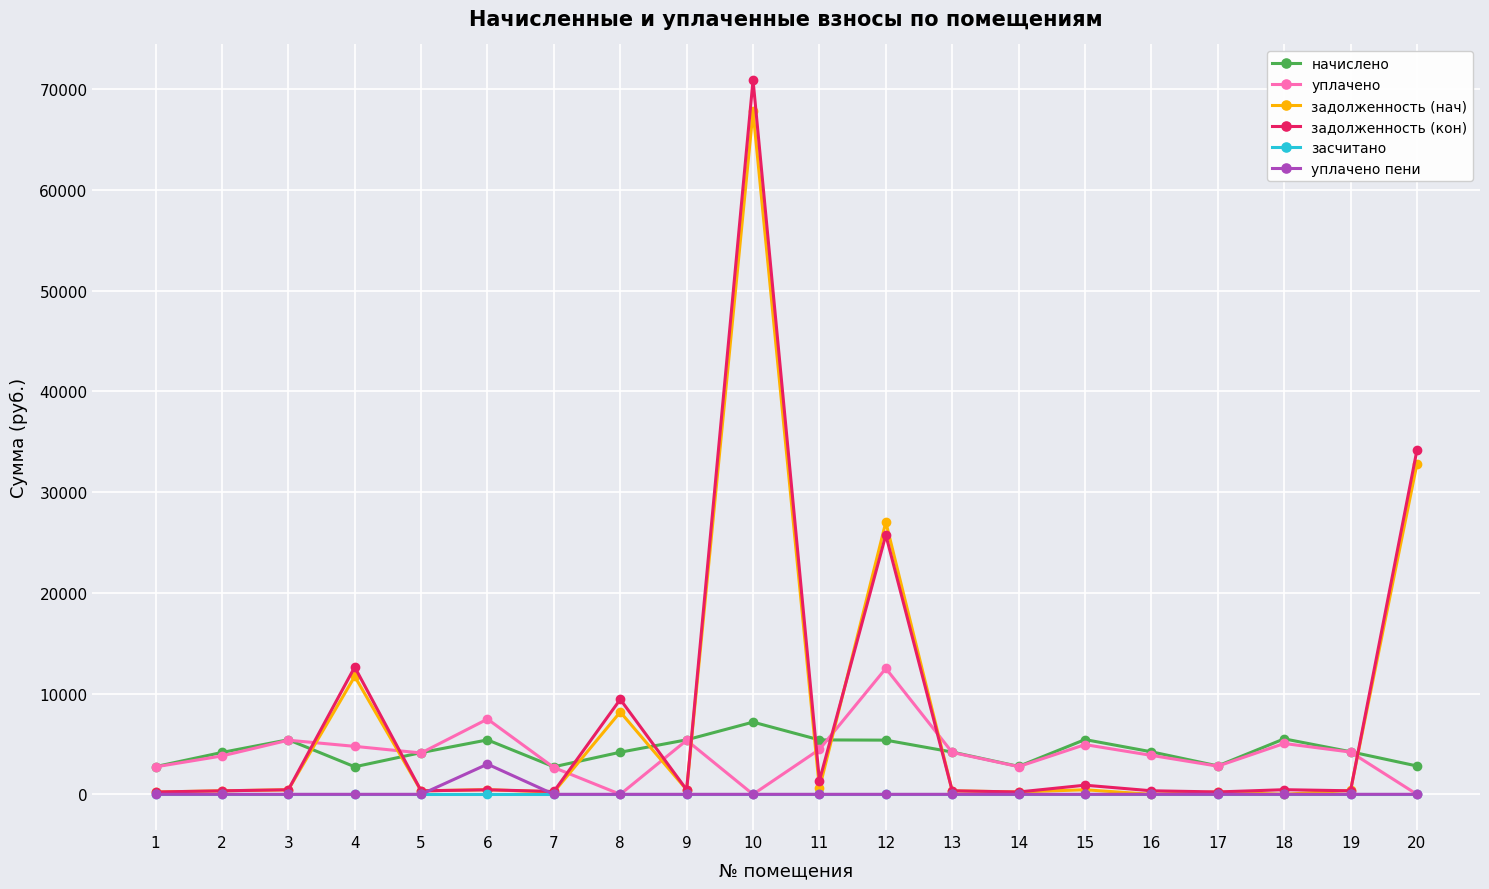

What are all the series names shown in the legend?

начислено, уплачено, задолженность (нач), задолженность (кон), засчитано, уплачено пени